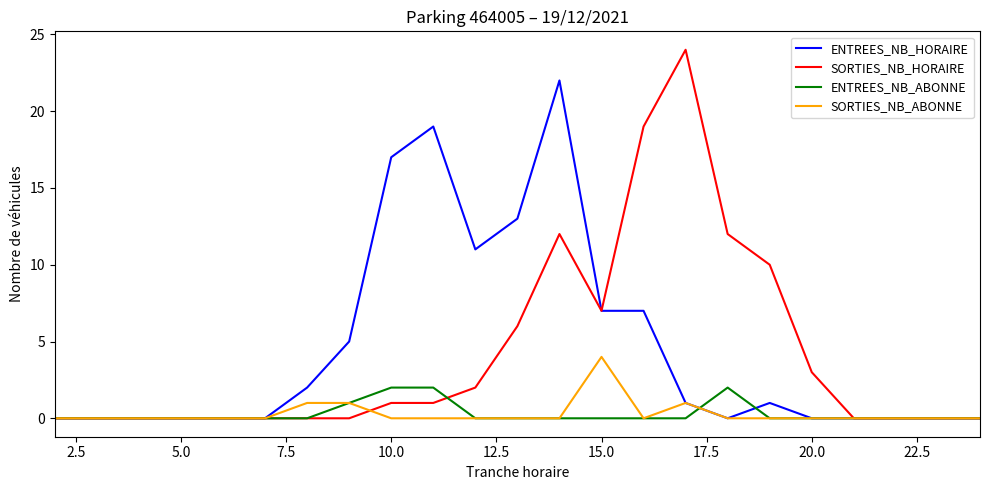

Rank the series by their maximum value, from highest to lowest.

SORTIES_NB_HORAIRE, ENTREES_NB_HORAIRE, SORTIES_NB_ABONNE, ENTREES_NB_ABONNE